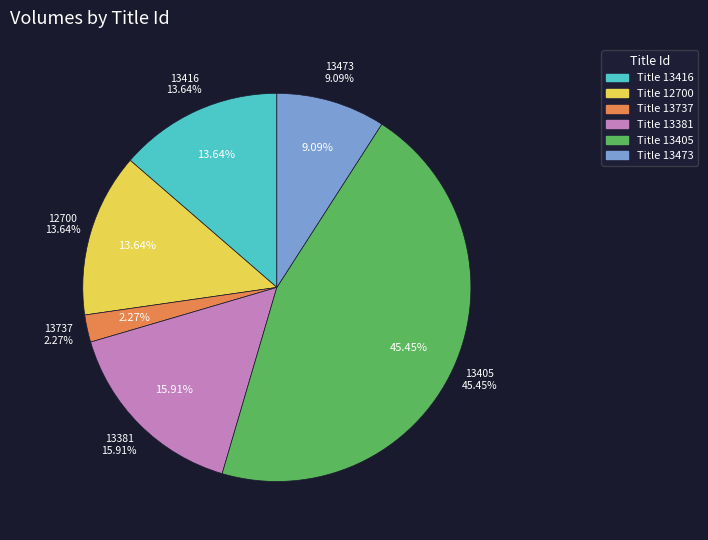

What percentage do 13416 and 13381 together represent?

29.5%